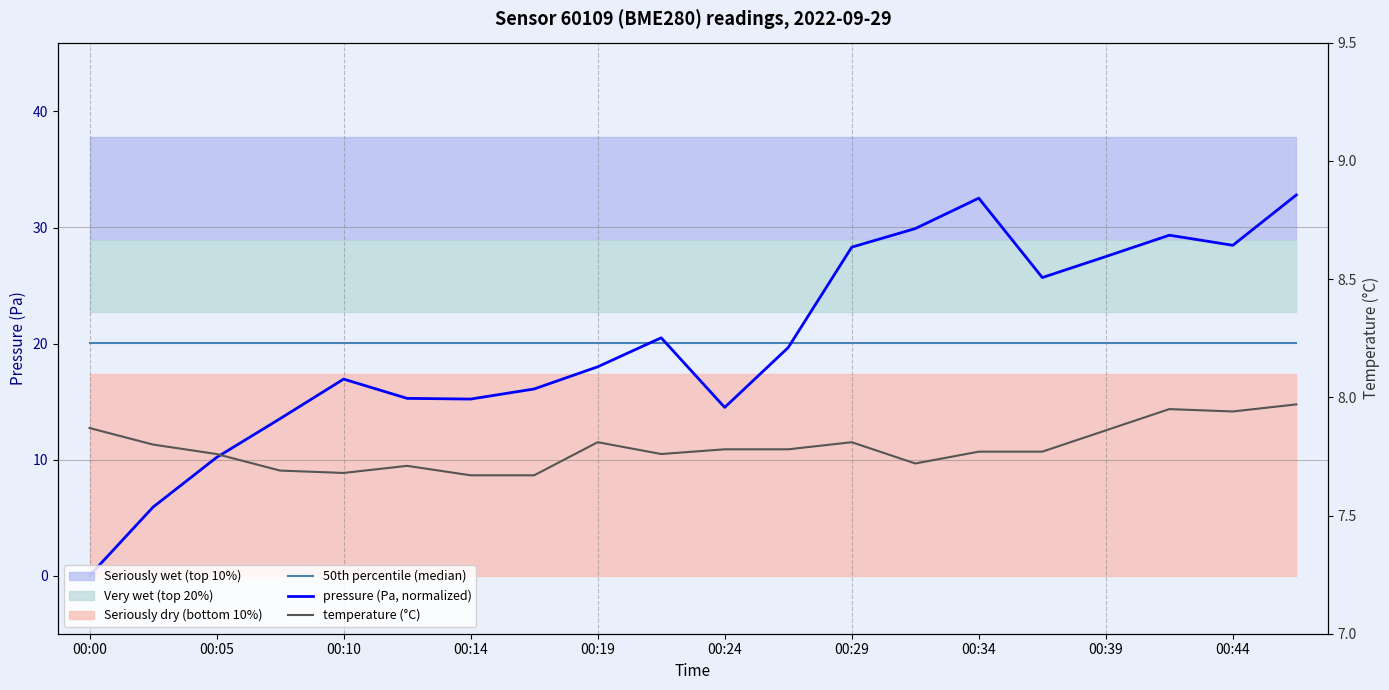

Is the value of 50th percentile (median) at 00:19 greater than the value of temperature (°C) at 00:05?

Yes